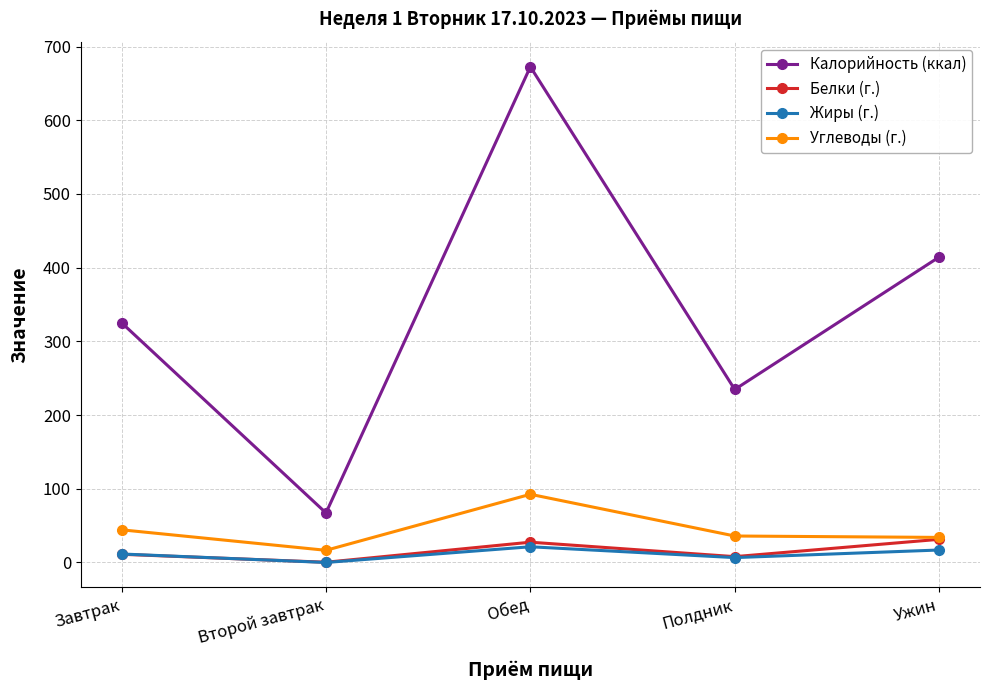

Count the number of categories in the chart.

5